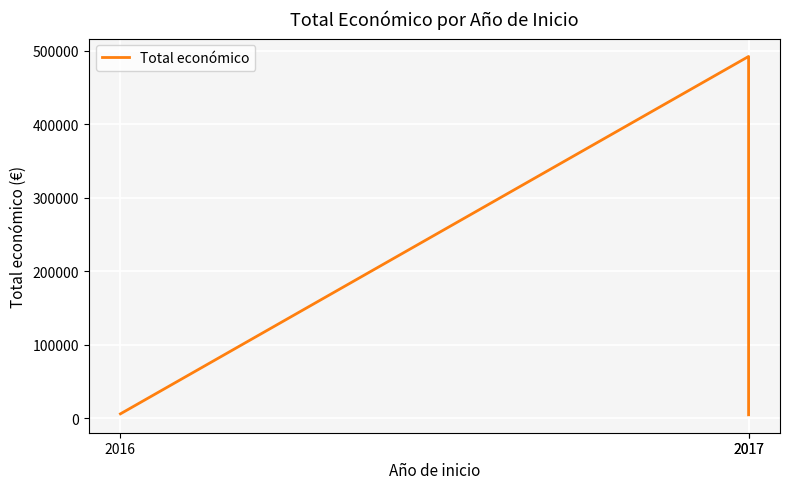

Does the chart display data point markers on the line(s)?

No